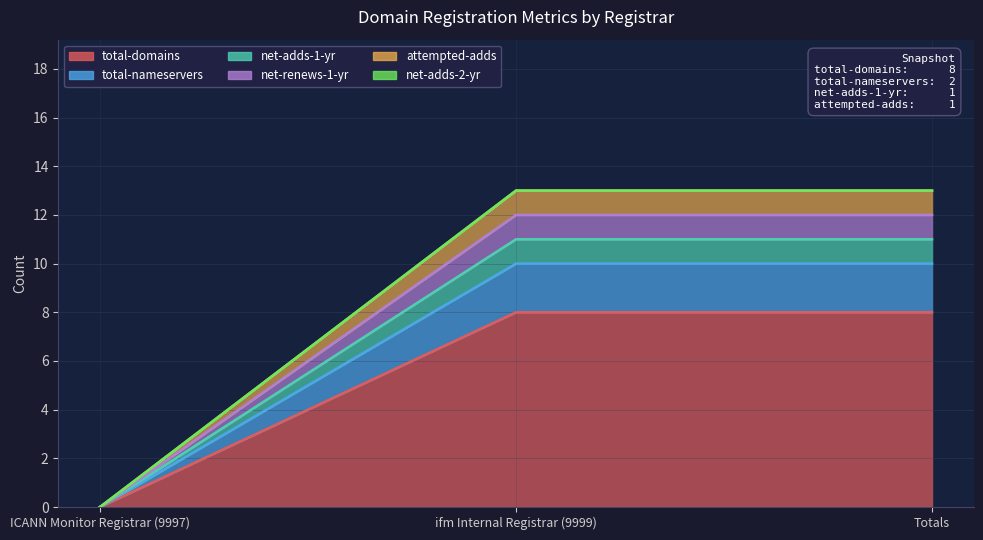

At which category is the sum across all series the highest?

ifm Internal Registrar (9999)